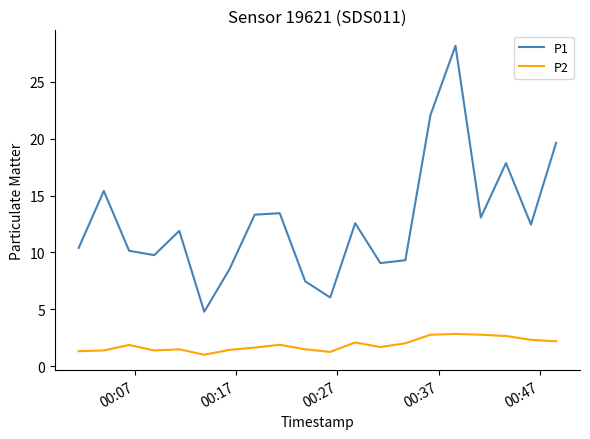

What is the average value of the P2 series?

1.9